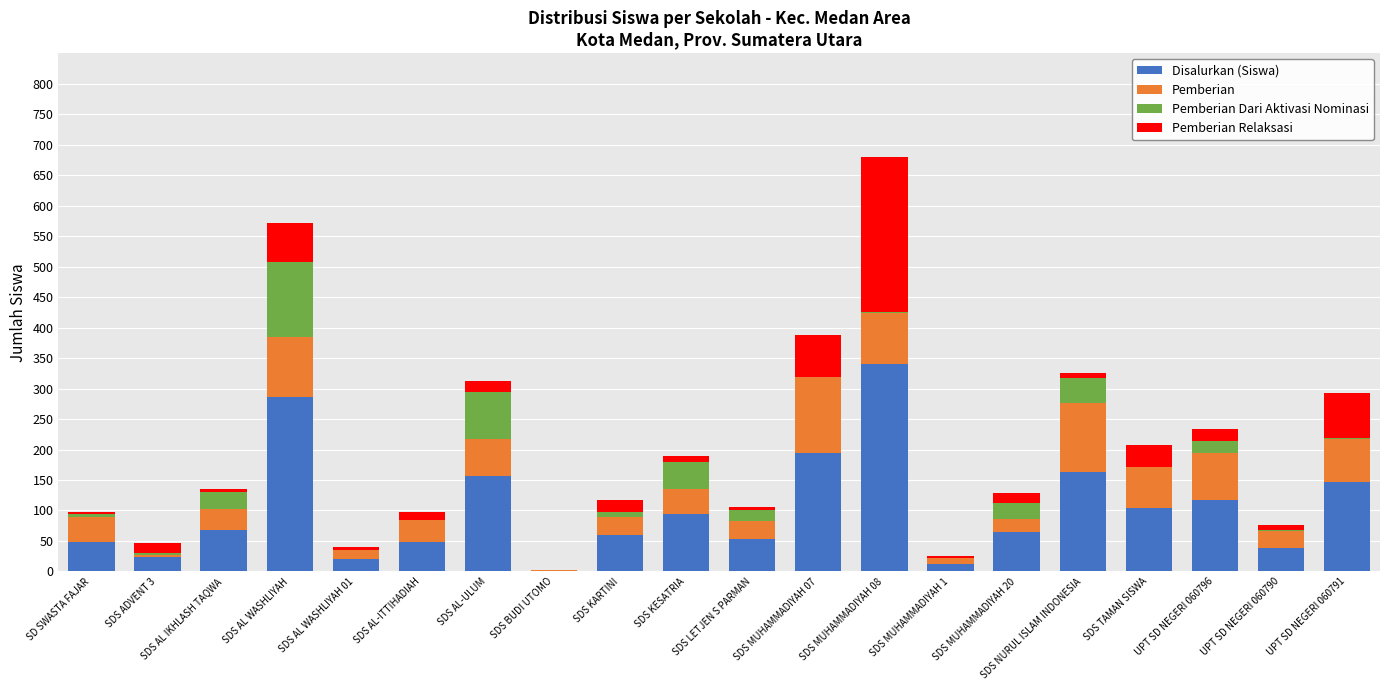

How many distinct data groups are displayed?

4